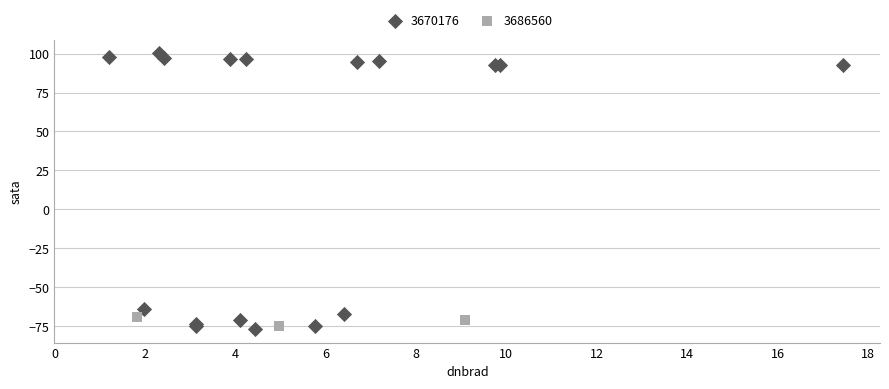

Which series has the widest spread of Y values?

3670176